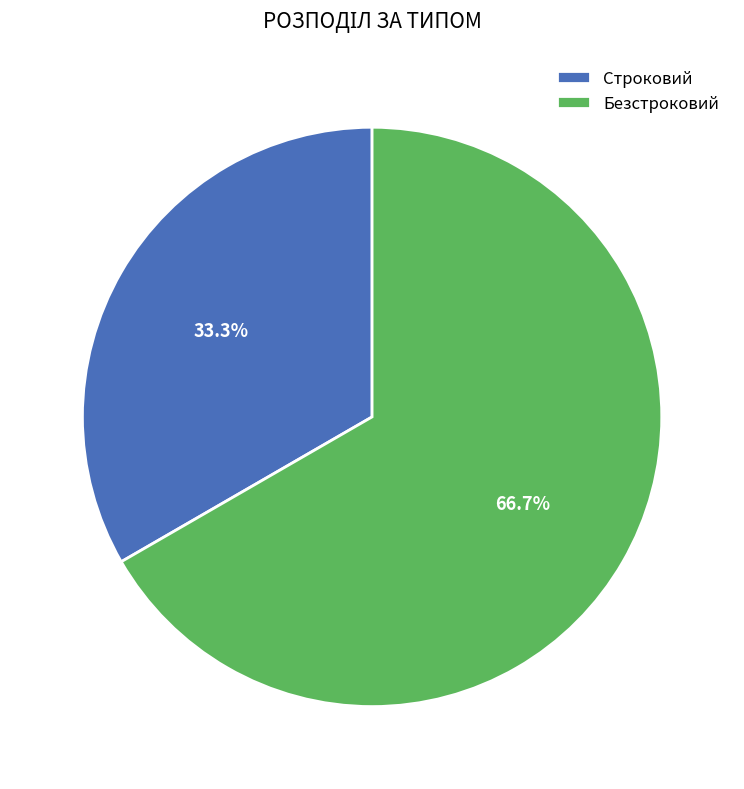

Does Строковий represent more than half of the total?

No